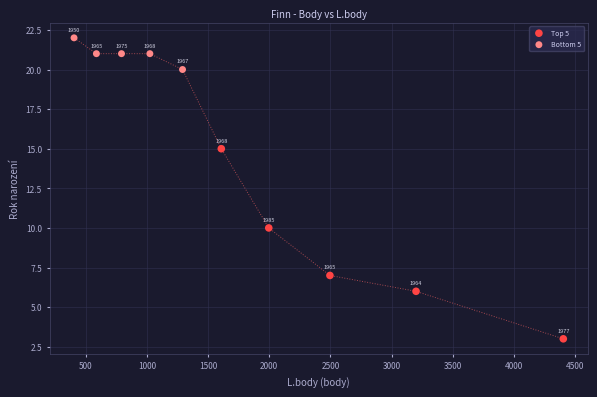

Which series contains the lowest Y value?

Top 5